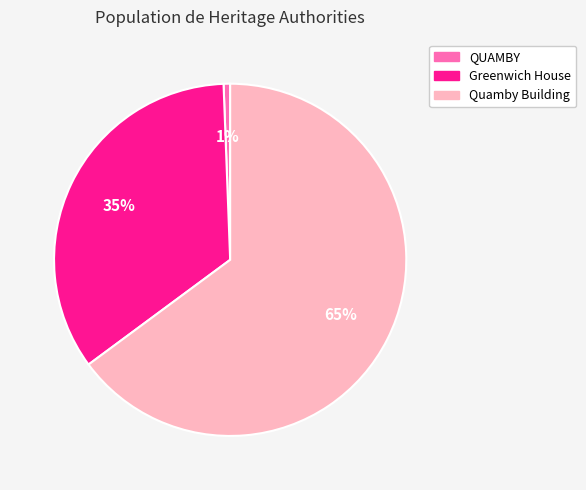

The Quamby Building slice represents 65% of the pie. True or false?

True